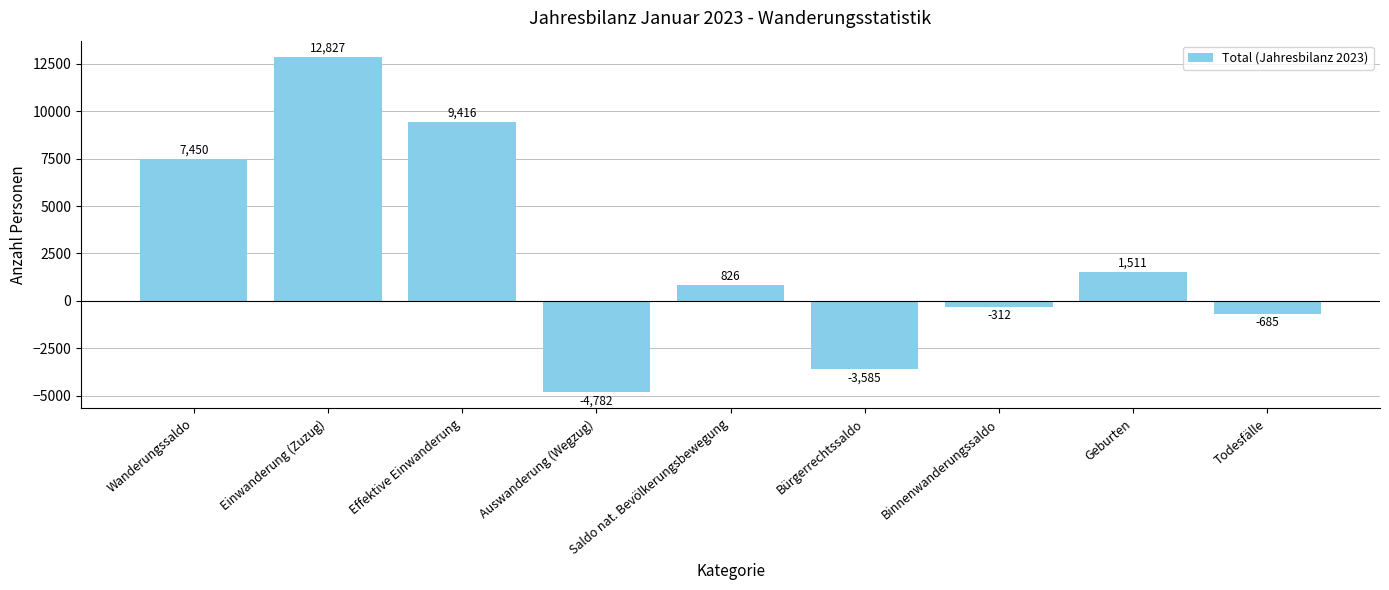

How many categories are shown in the chart?

9